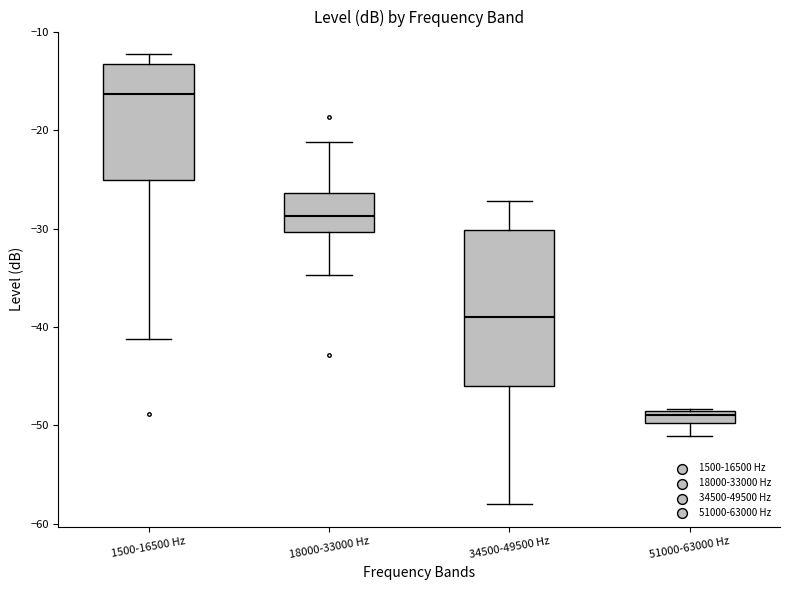

Where is the upper edge of the box for 18000-33000 Hz on the y-axis? The values are not printed on the chart, so give them approximately, as read against the axis.

-26